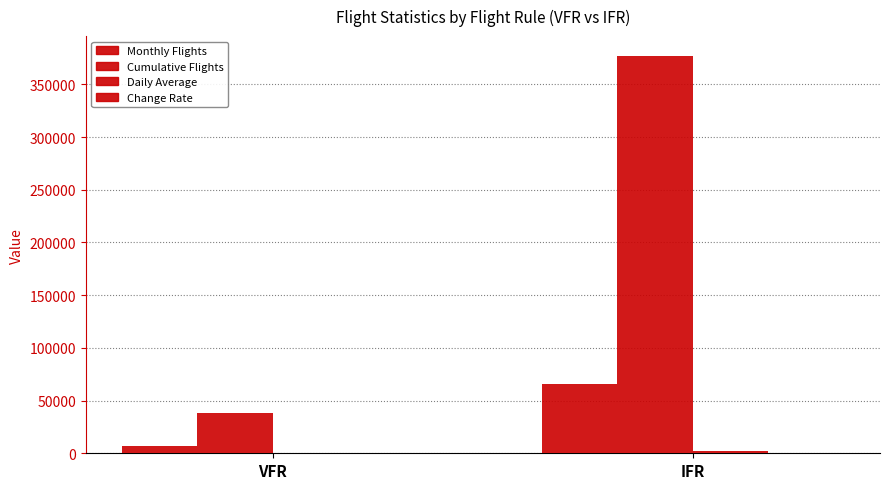

At which category is the sum across all series the highest?

IFR